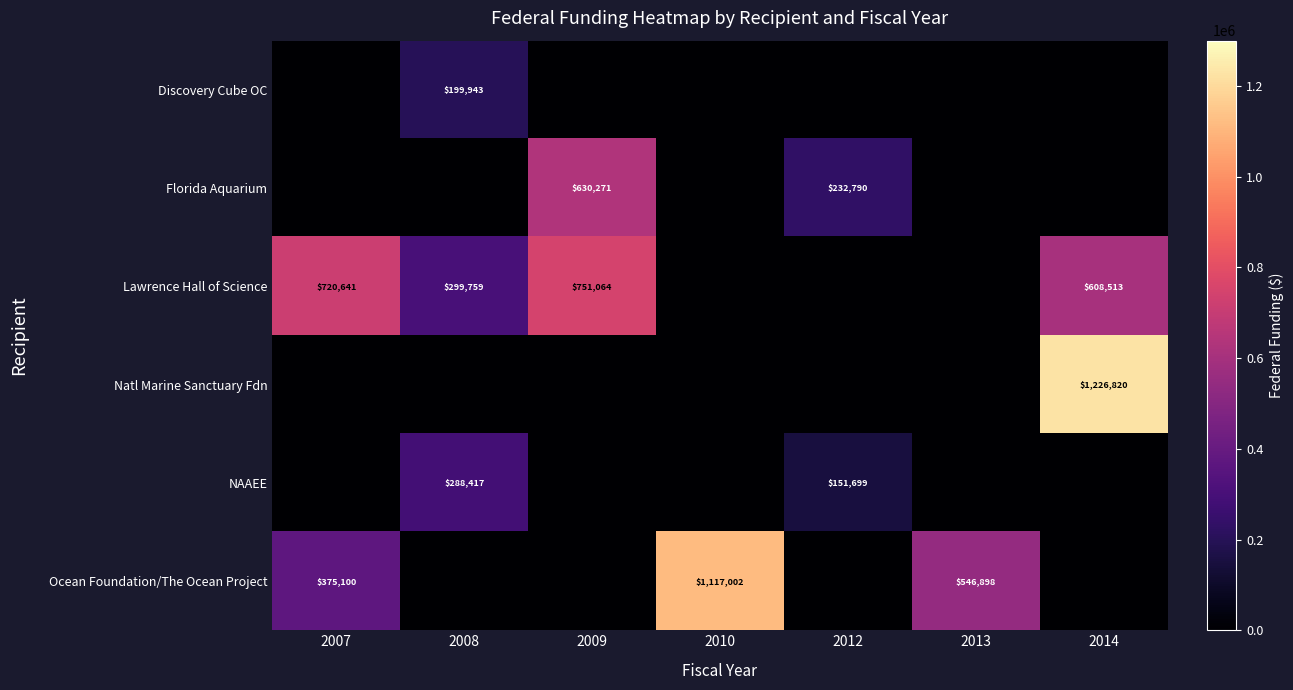

Is the value of Ocean Foundation/The Ocean Project at 2010 greater than the value of NAAEE at 2008?

Yes